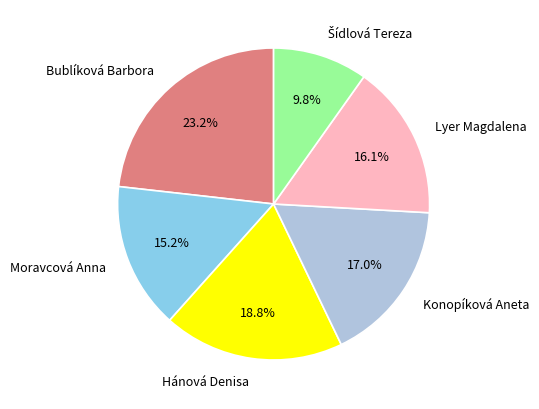

Does Lyer Magdalena account for over 50% of the chart?

No